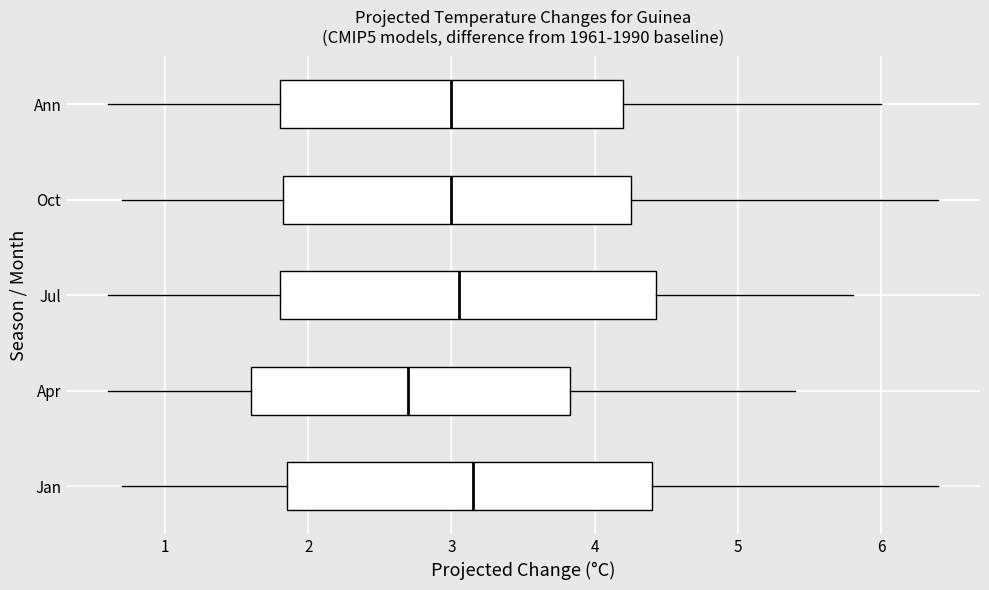

Which box has the furthest to the right median line?

Jan